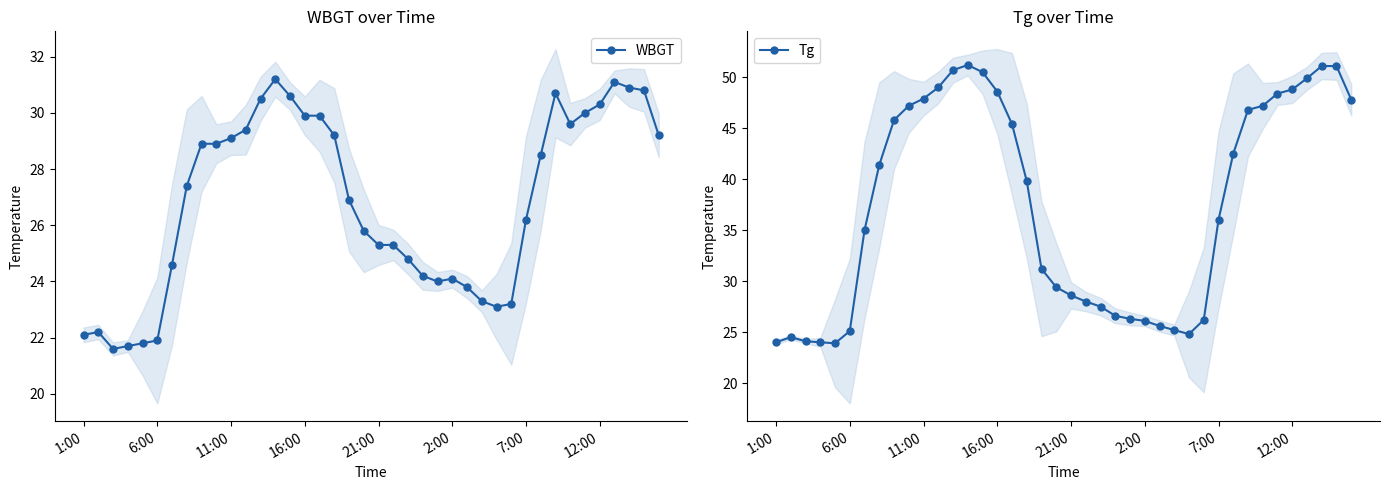

What is the difference between the second highest and second lowest values in the WBGT series?

9.4